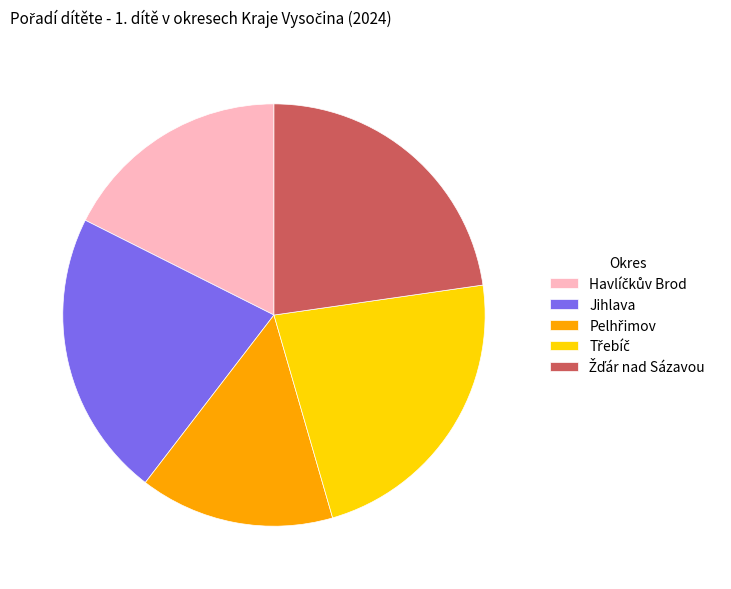

Does any single category account for the majority?

No